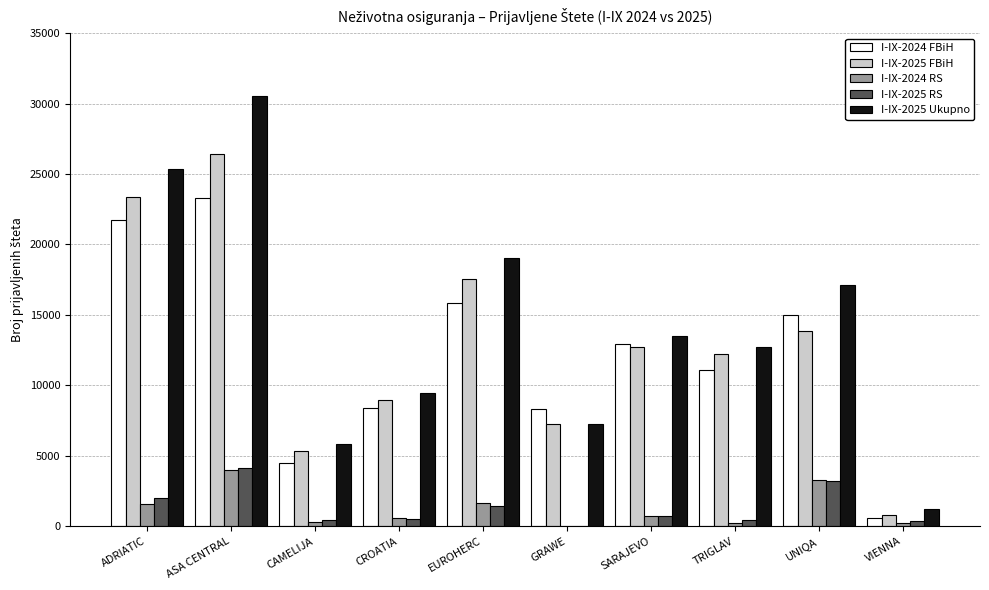

Which category has the highest value in the I-IX-2025 FBiH series?

ASA CENTRAL